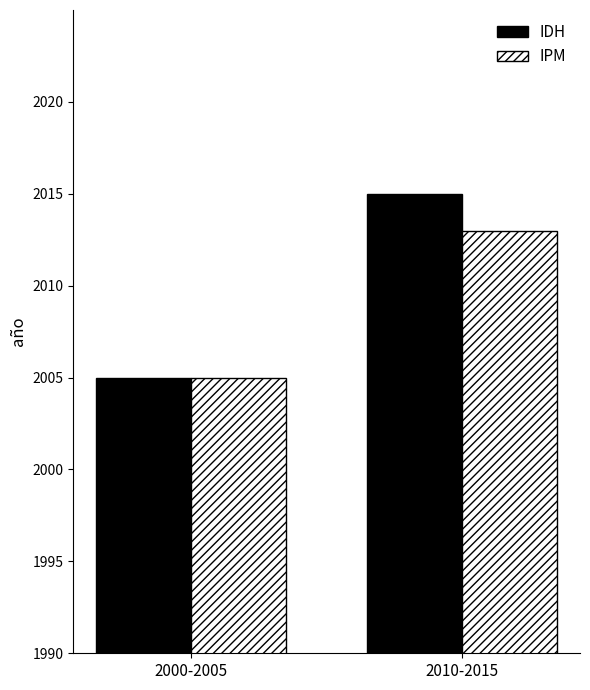

The IPM series shows 3194 at 2000-2005. True or false?

False